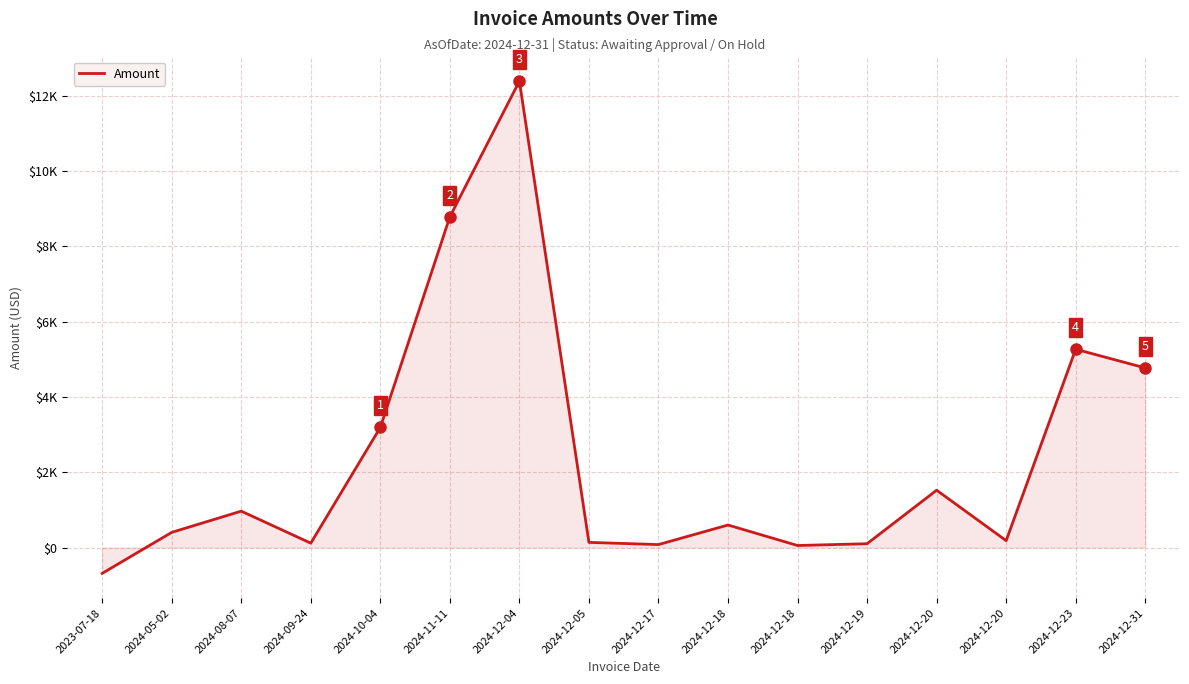

Does the chart have visible grid lines?

Yes